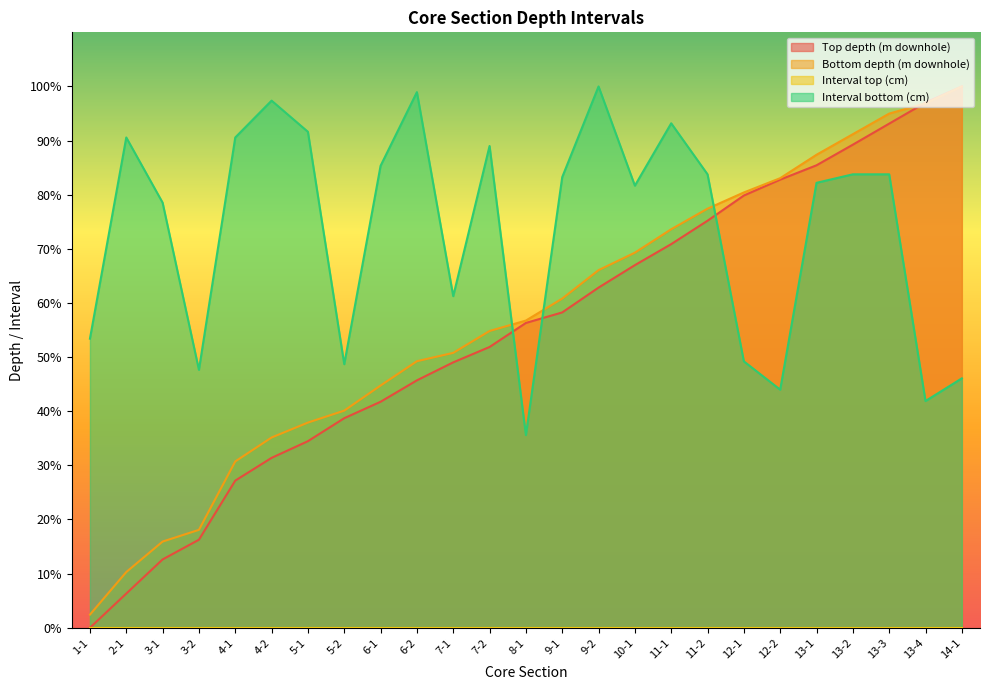

How many data points in Bottom depth (m downhole) are less than 56?

12